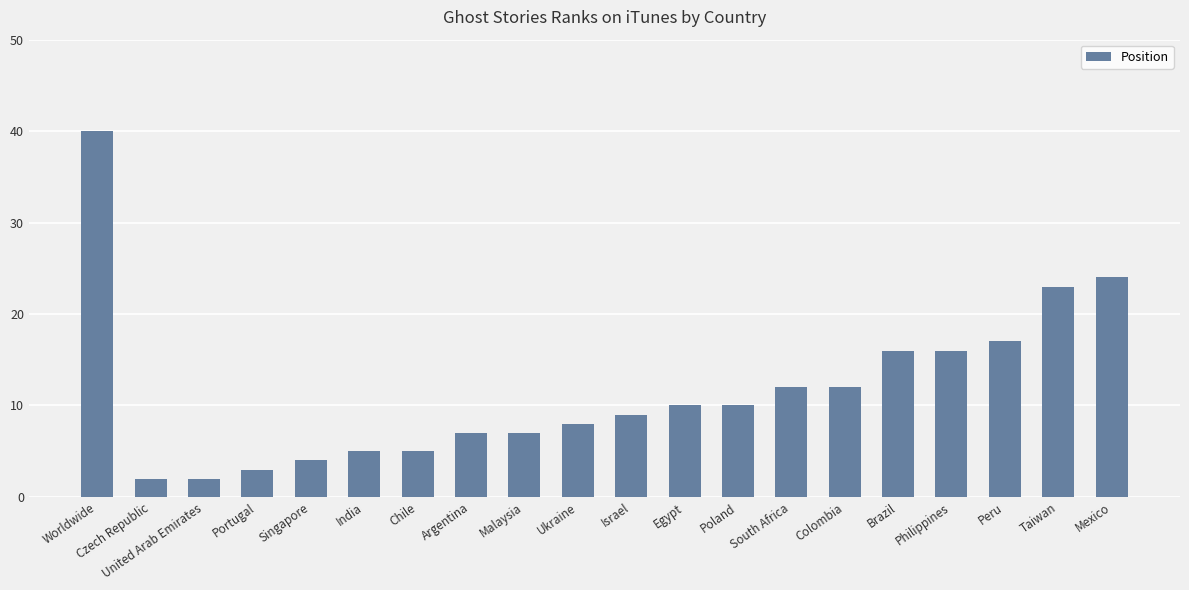

What is the label of the 8th bar from the left?

Argentina